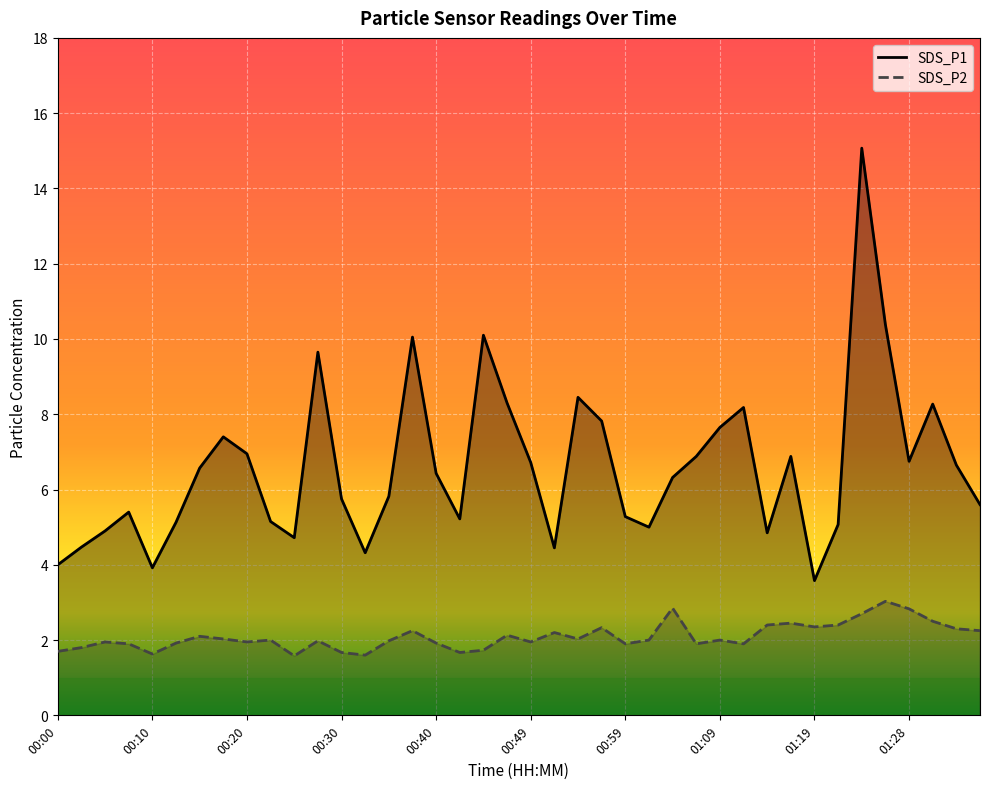

True or false: SDS_P1 has a value of 5.1 at 00:13.

True